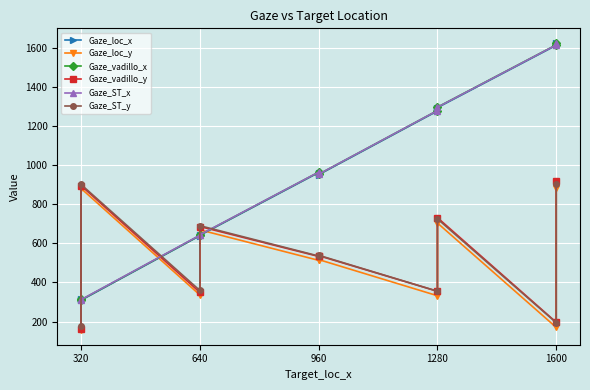

How many intersections are there between Gaze_vadillo_y and Gaze_ST_x?

4